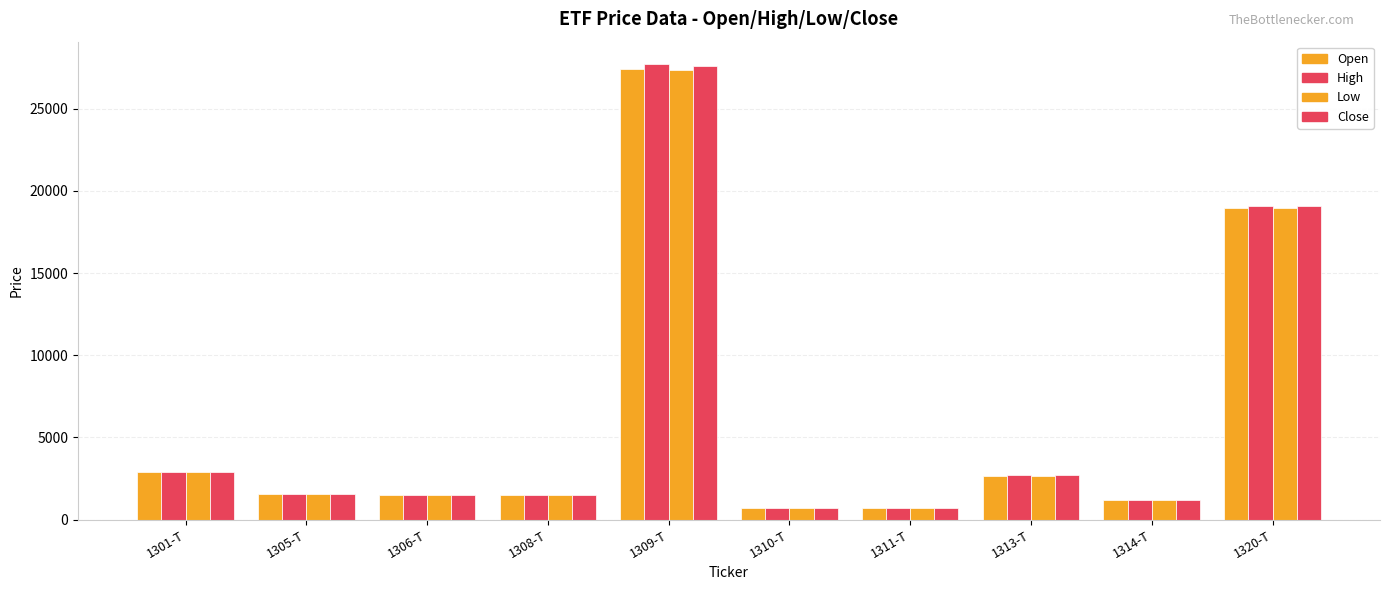

What is the label of the 8th bar from the left?

1313-T